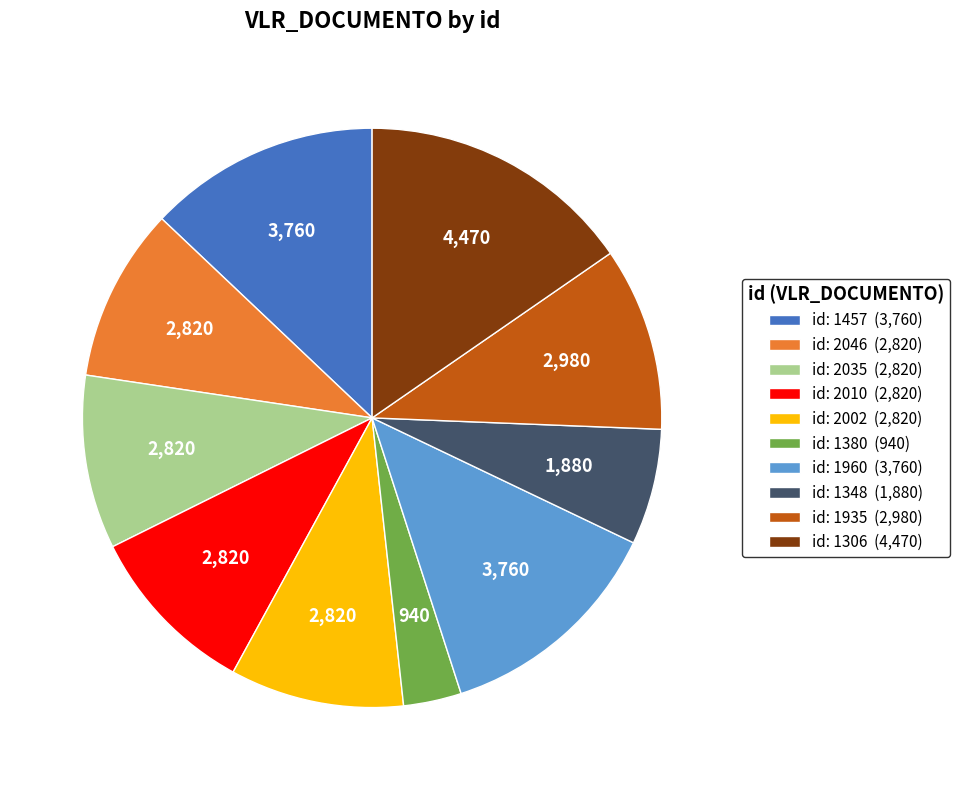

Is the sum of id: 1306 (4,470) and id: 2035 (2,820) greater than half?

No